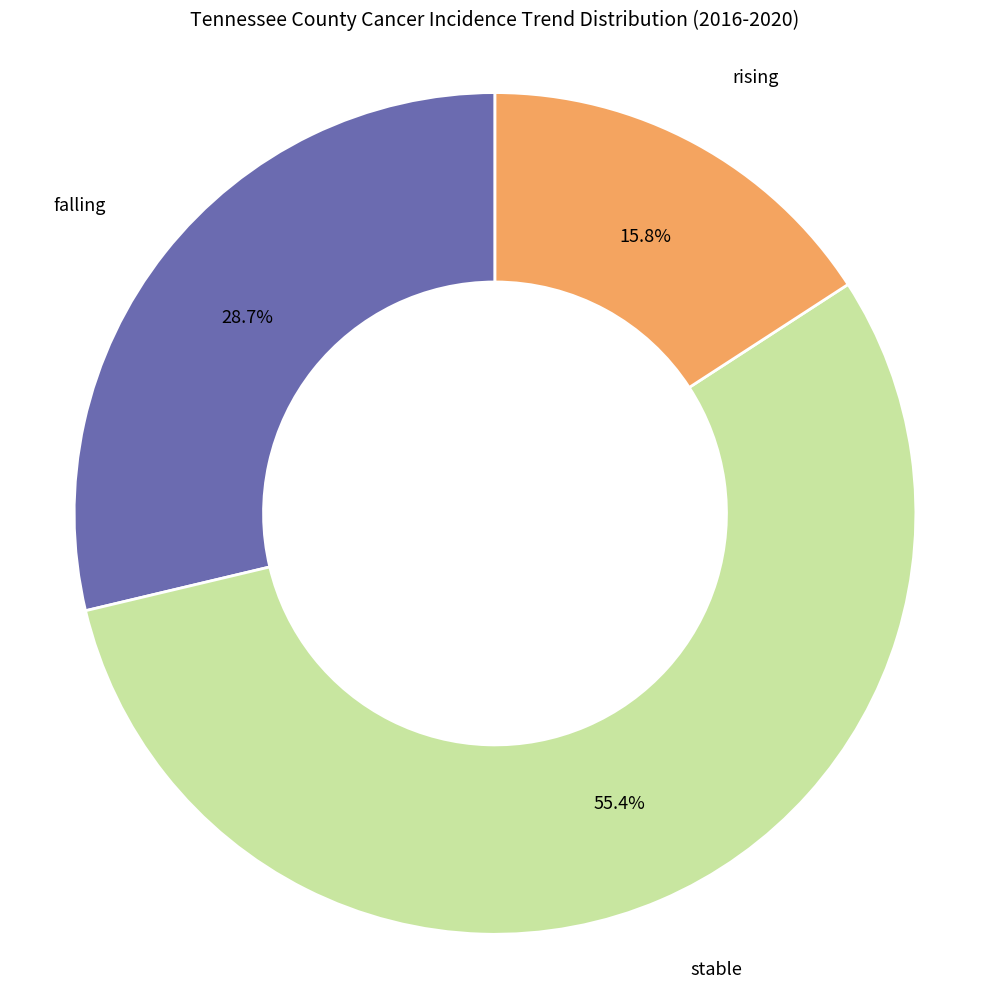

Approximately how many times larger is the value at falling compared to stable?

0.5